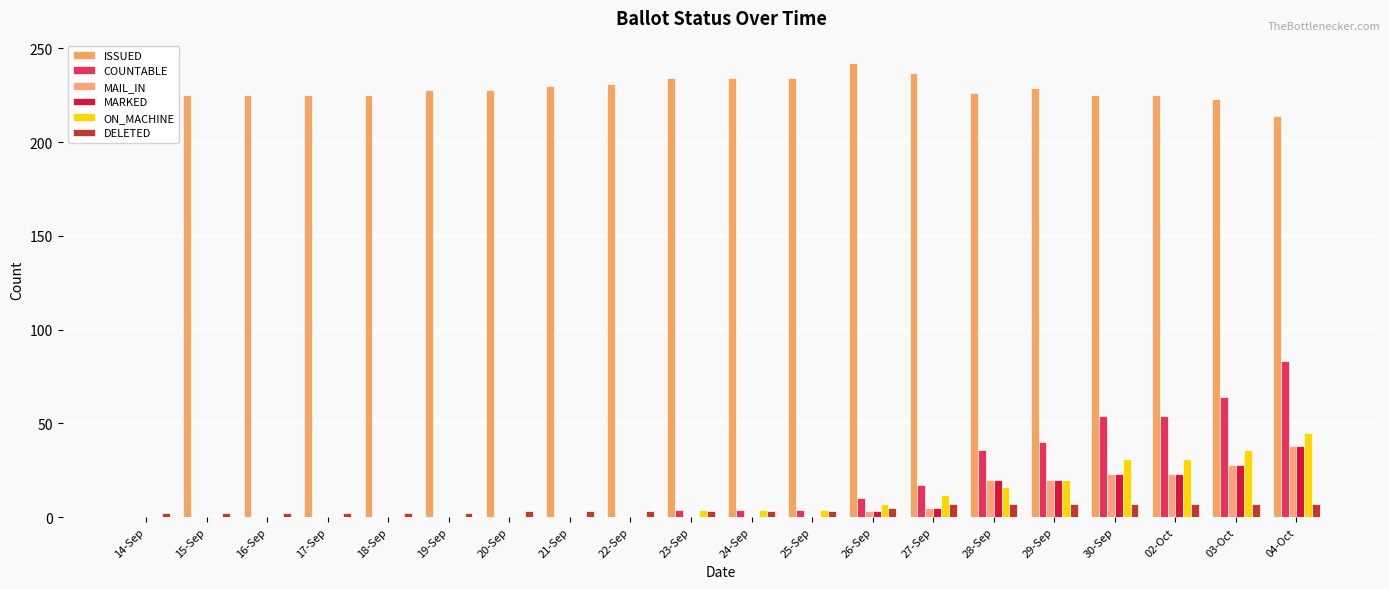

Between 17-Sep and 20-Sep, which is larger?

20-Sep